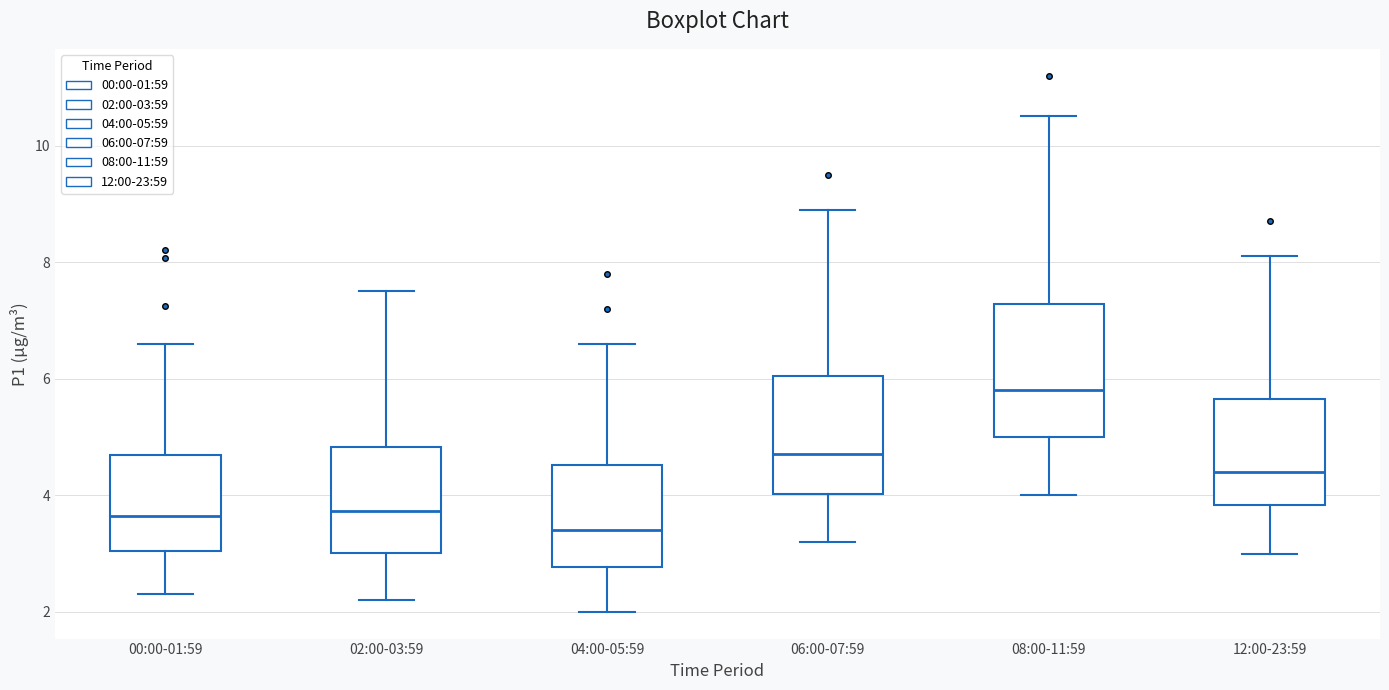

Reading left to right, read every box against the y-axis: the position of its median line, the range the box covers, and the ends of its whiskers. The values are not printed on the chart, so give them approximately, as read against the axis.

00:00-01:59: median 3.6, box 3.0 to 4.6, whiskers 2.4 to 6.6
02:00-03:59: median 3.8, box 3.0 to 4.8, whiskers 2.2 to 7.6
04:00-05:59: median 3.4, box 2.8 to 4.6, whiskers 2.0 to 6.6
06:00-07:59: median 4.8, box 4.0 to 6.0, whiskers 3.2 to 9.0
08:00-11:59: median 5.8, box 5.0 to 7.2, whiskers 4.0 to 10.6
12:00-23:59: median 4.4, box 3.8 to 5.6, whiskers 3.0 to 8.2